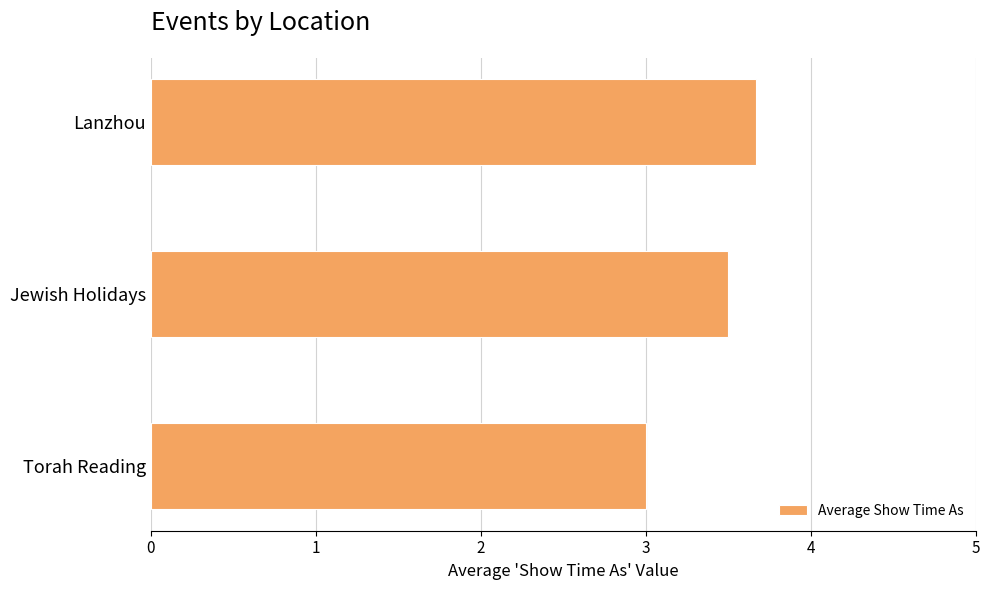

Rank the categories by value from highest to lowest.

Lanzhou, Jewish Holidays, Torah Reading